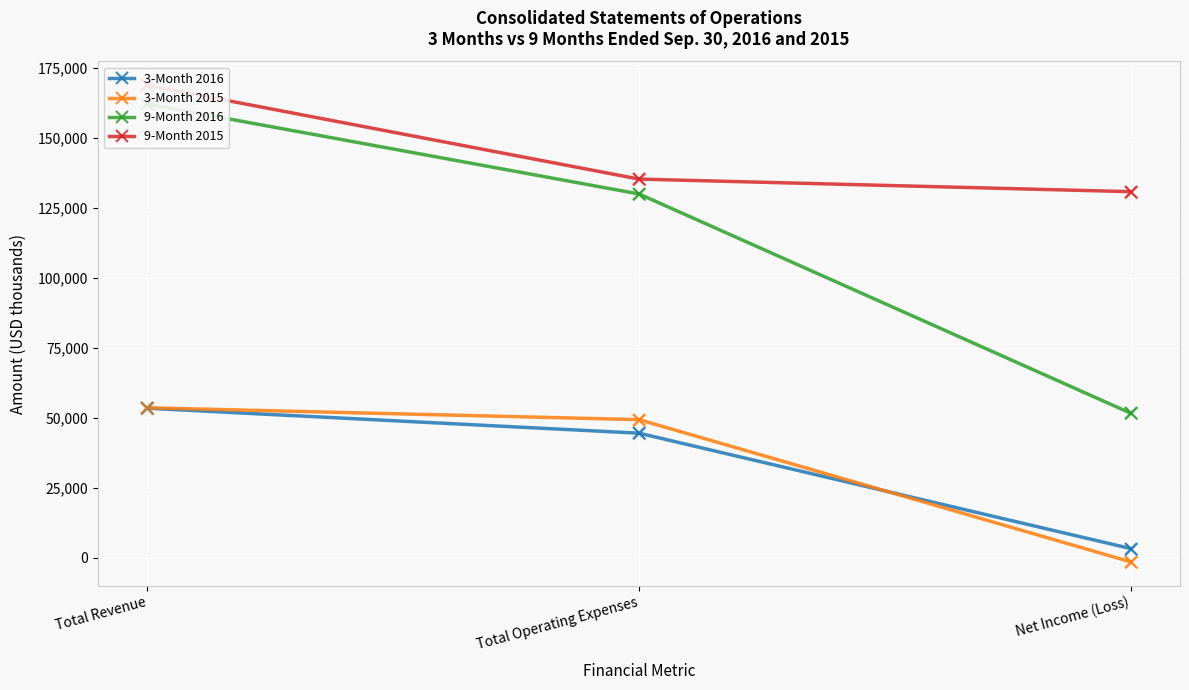

Which series reaches the minimum Y coordinate?

3-Month 2015